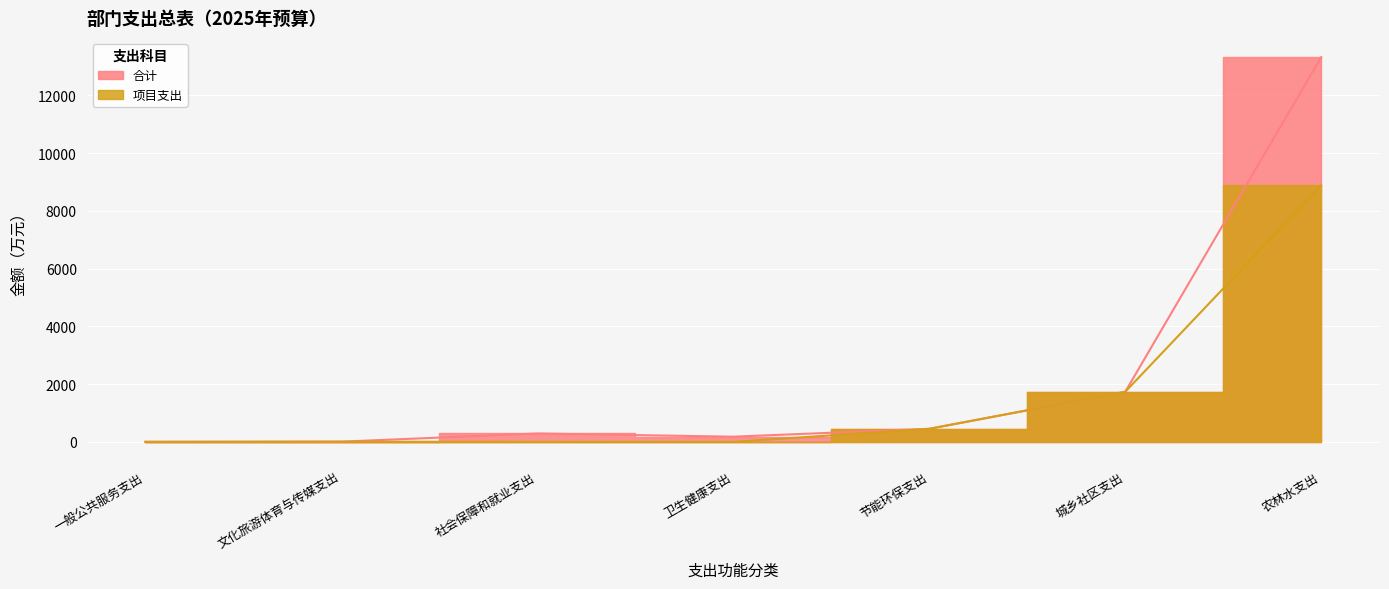

What is the sum of the 项目支出 values at 社会保障和就业支出 and 卫生健康支出?

3.2